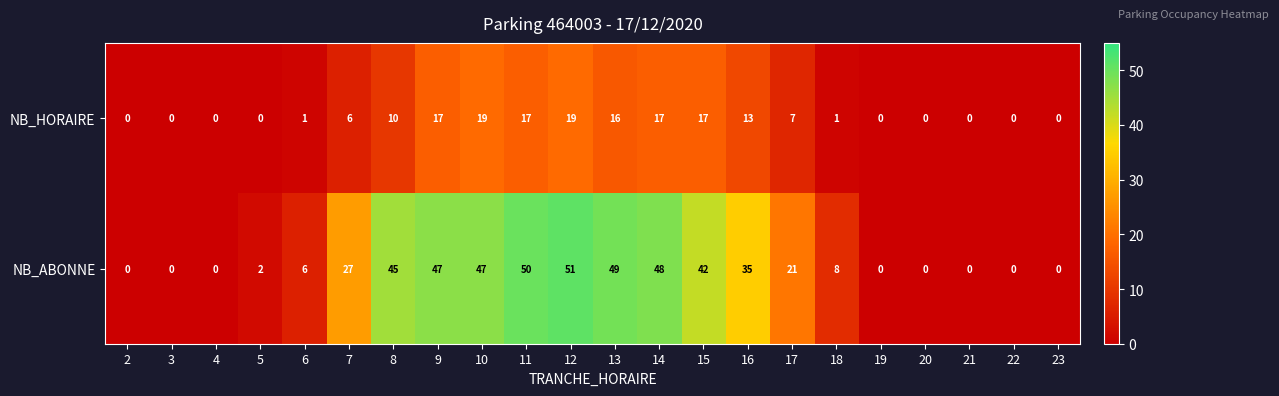

Which series changed the most between 2 and 17?

NB_ABONNE